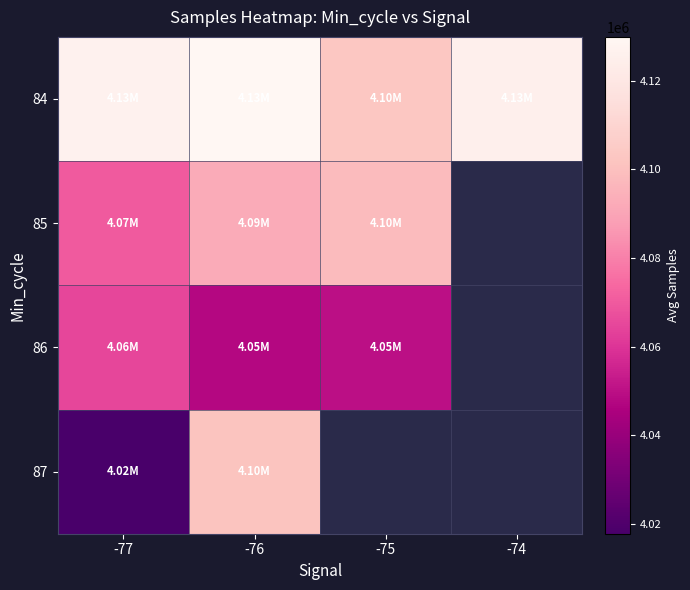

How many data points in 86 are above 4064960?

1